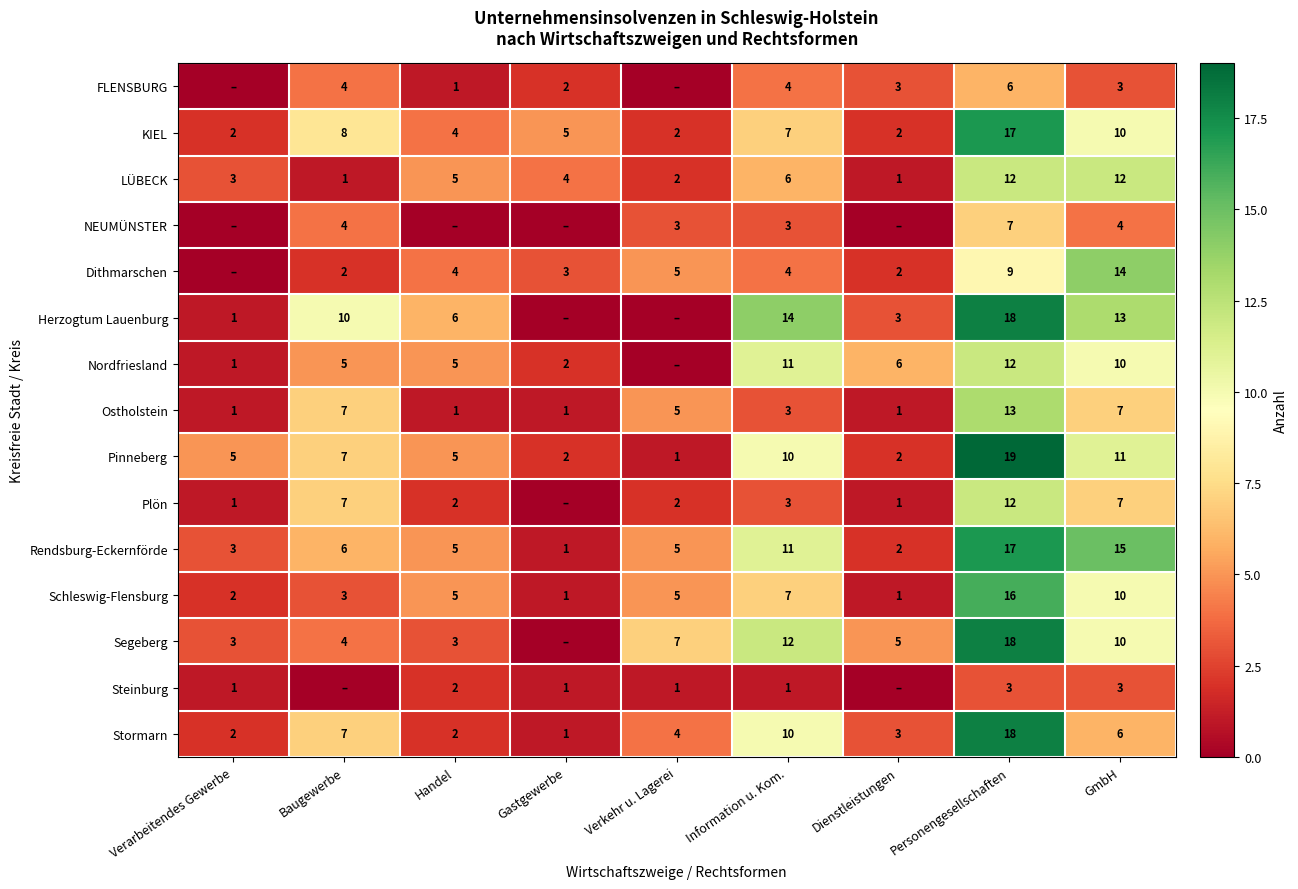

What is the total value across all series at Verarbeitendes Gewerbe?

25